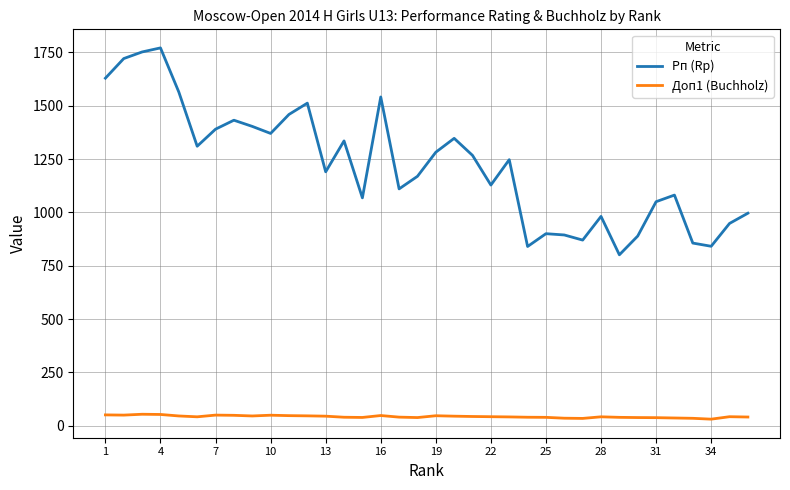

Which series has the largest range (max minus min)?

Рп (Rp)